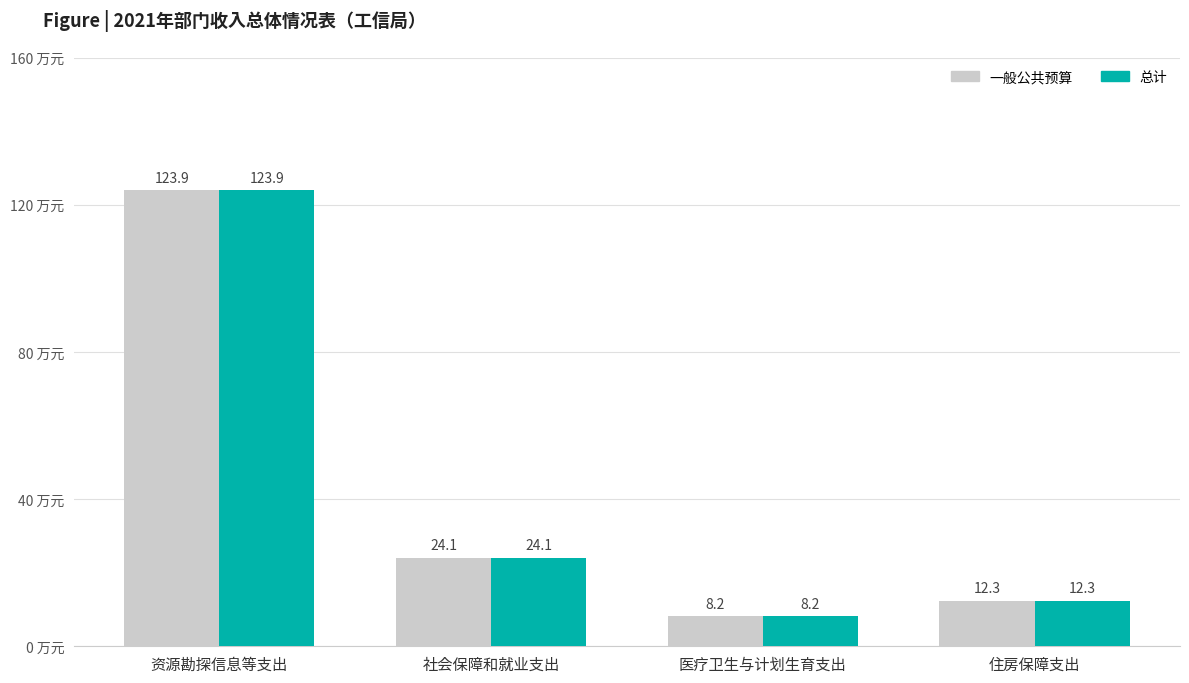

True or false: 一般公共预算 has a value of 12.3 at 住房保障支出.

True